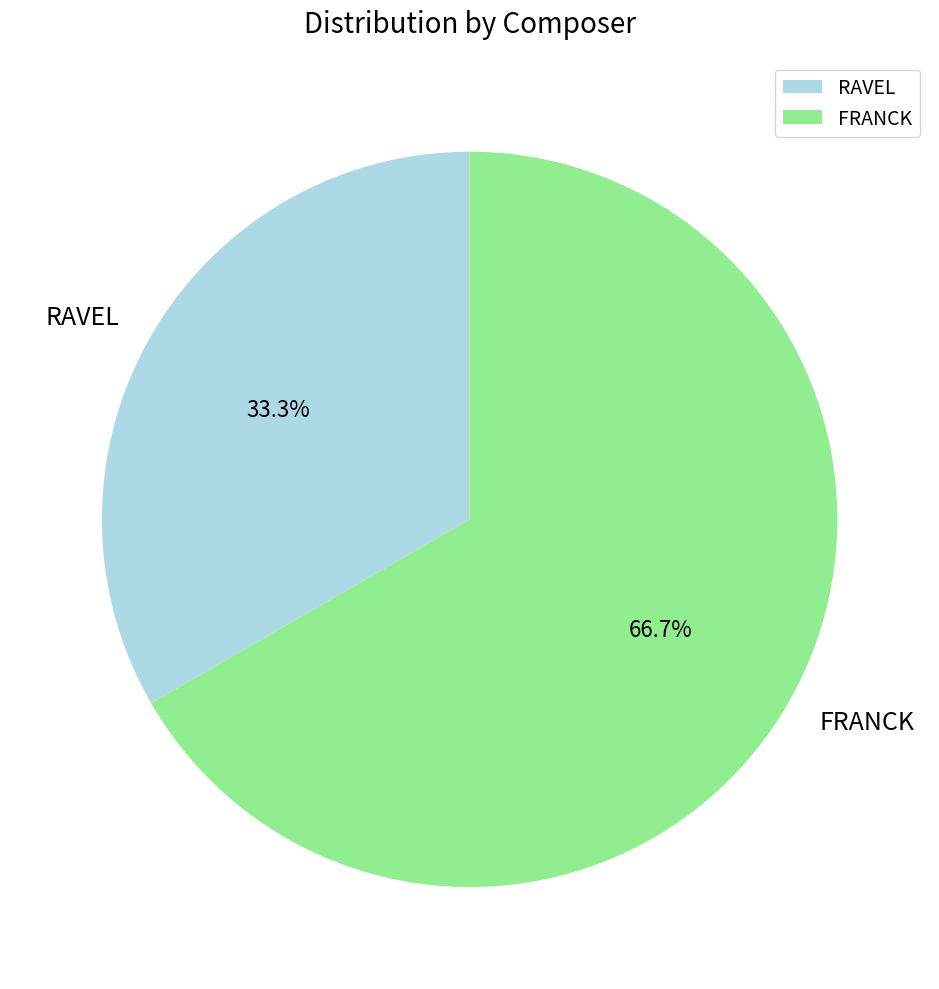

Rank the categories by value from lowest to highest.

RAVEL, FRANCK